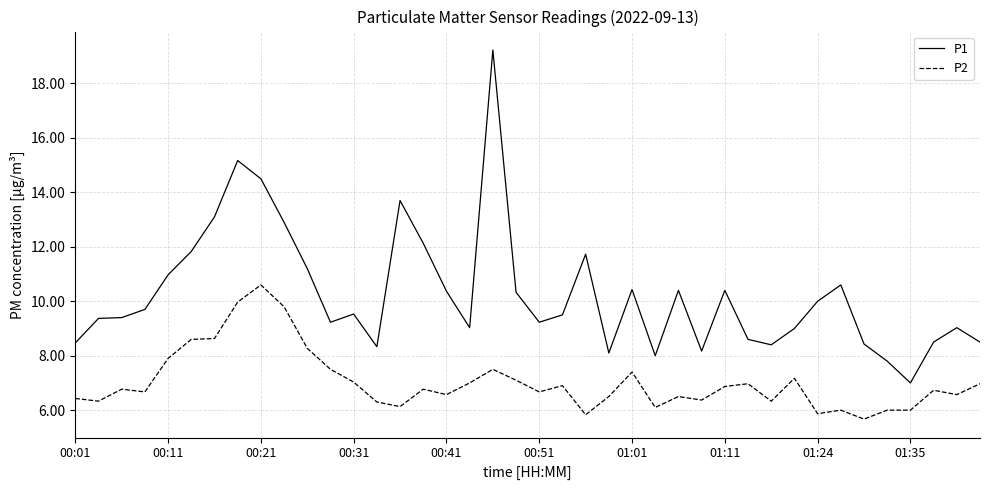

Which series has the widest spread of values?

P1